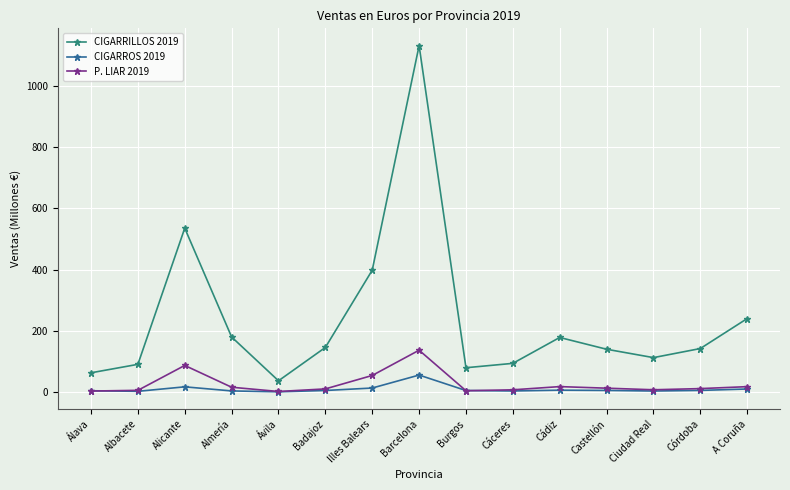

What is the difference between the second highest and minimum values in the CIGARRILLOS 2019 series?

497.4